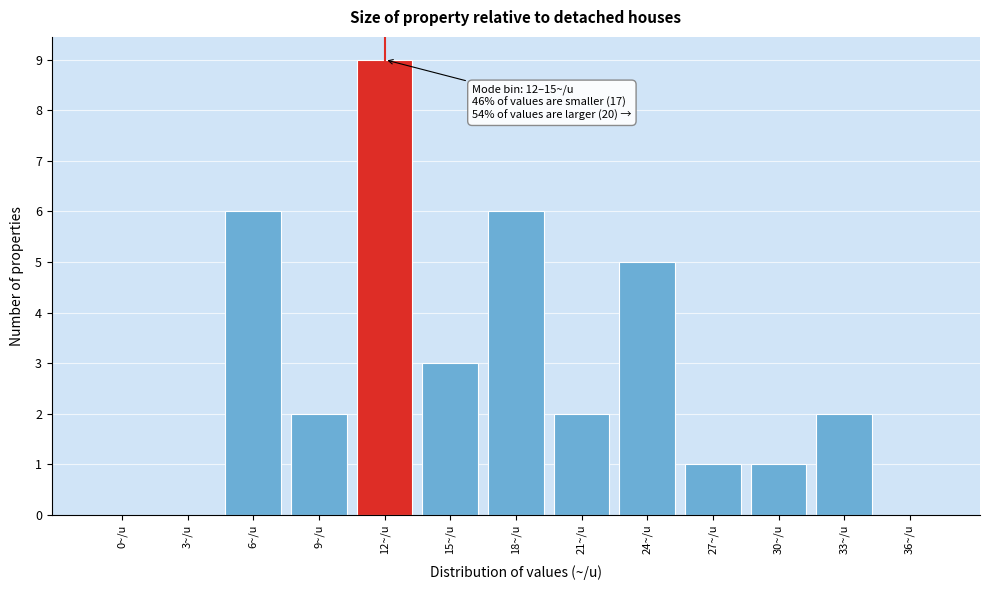

Reading right to left, extract all data points from this chart.

36~/u=0	33~/u=2	30~/u=1	27~/u=1	24~/u=5	21~/u=2	18~/u=6	15~/u=3	12~/u=9	9~/u=2	6~/u=6	3~/u=0	0~/u=0